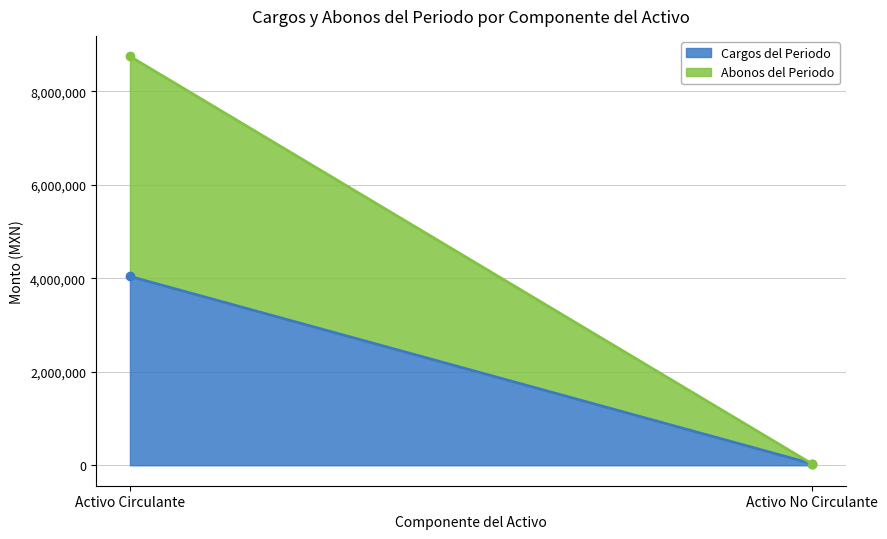

At which category is the sum across all series the highest?

Activo Circulante